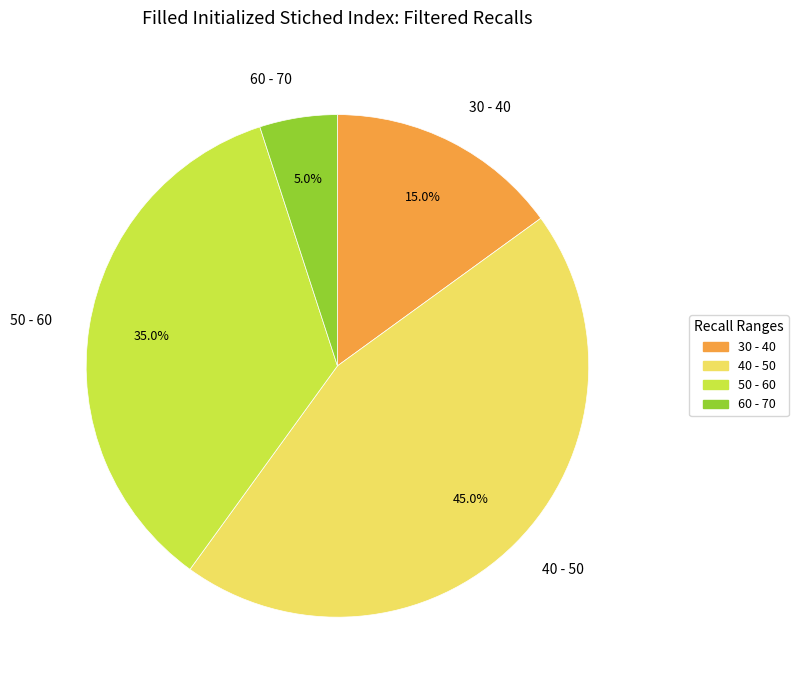

What is the total percentage of 50 - 60 and 40 - 50?

80.0%